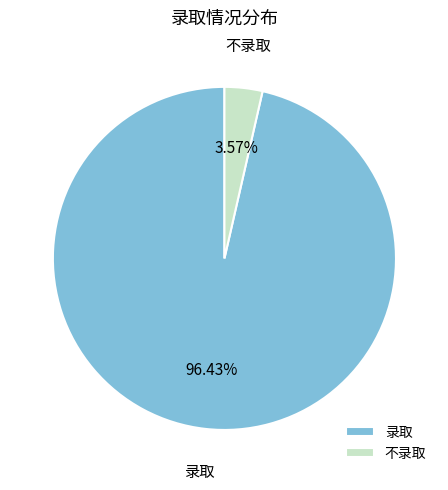

What is the majority slice?

录取